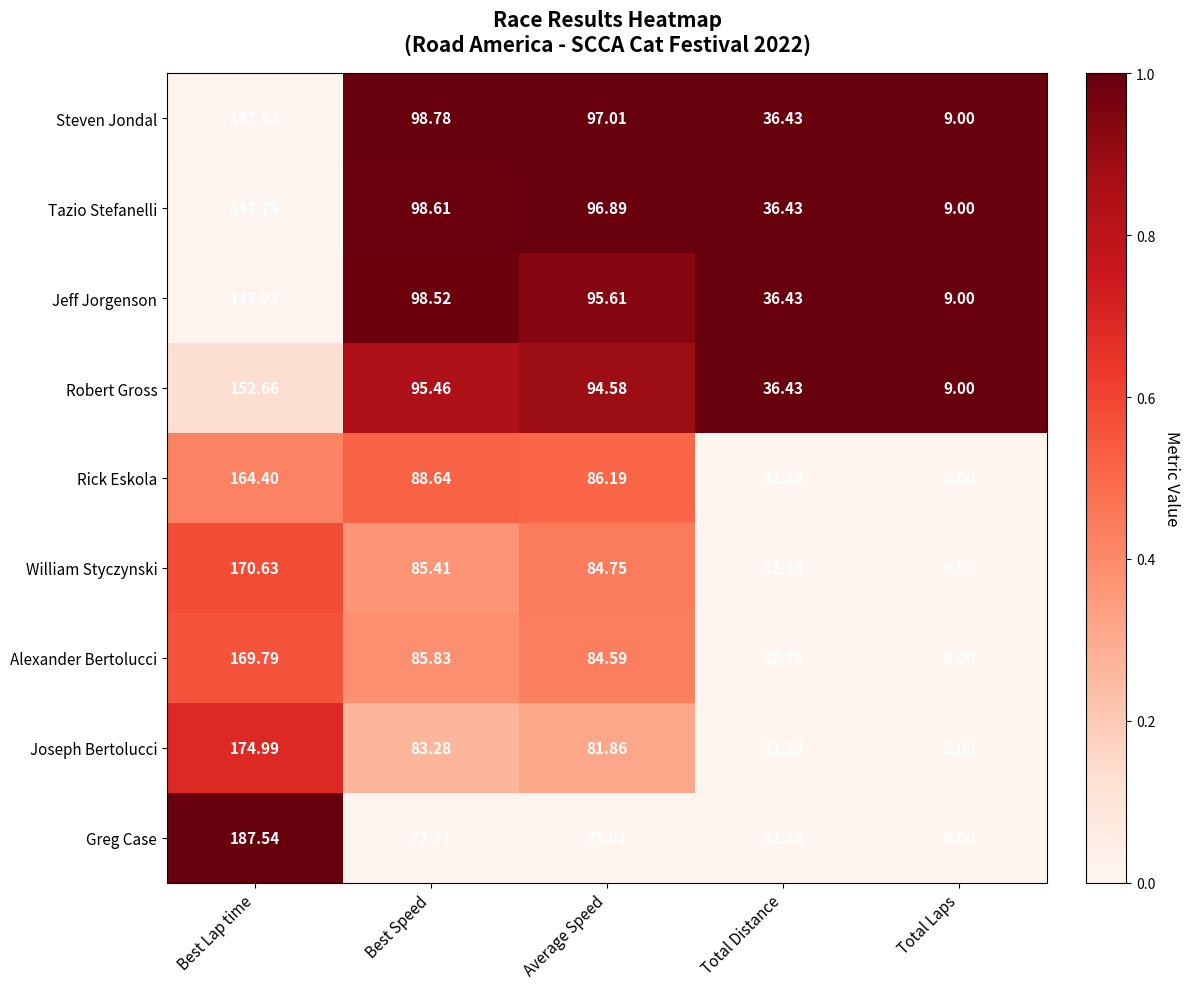

At which label does Greg Case first exceed 75?

Best Lap time